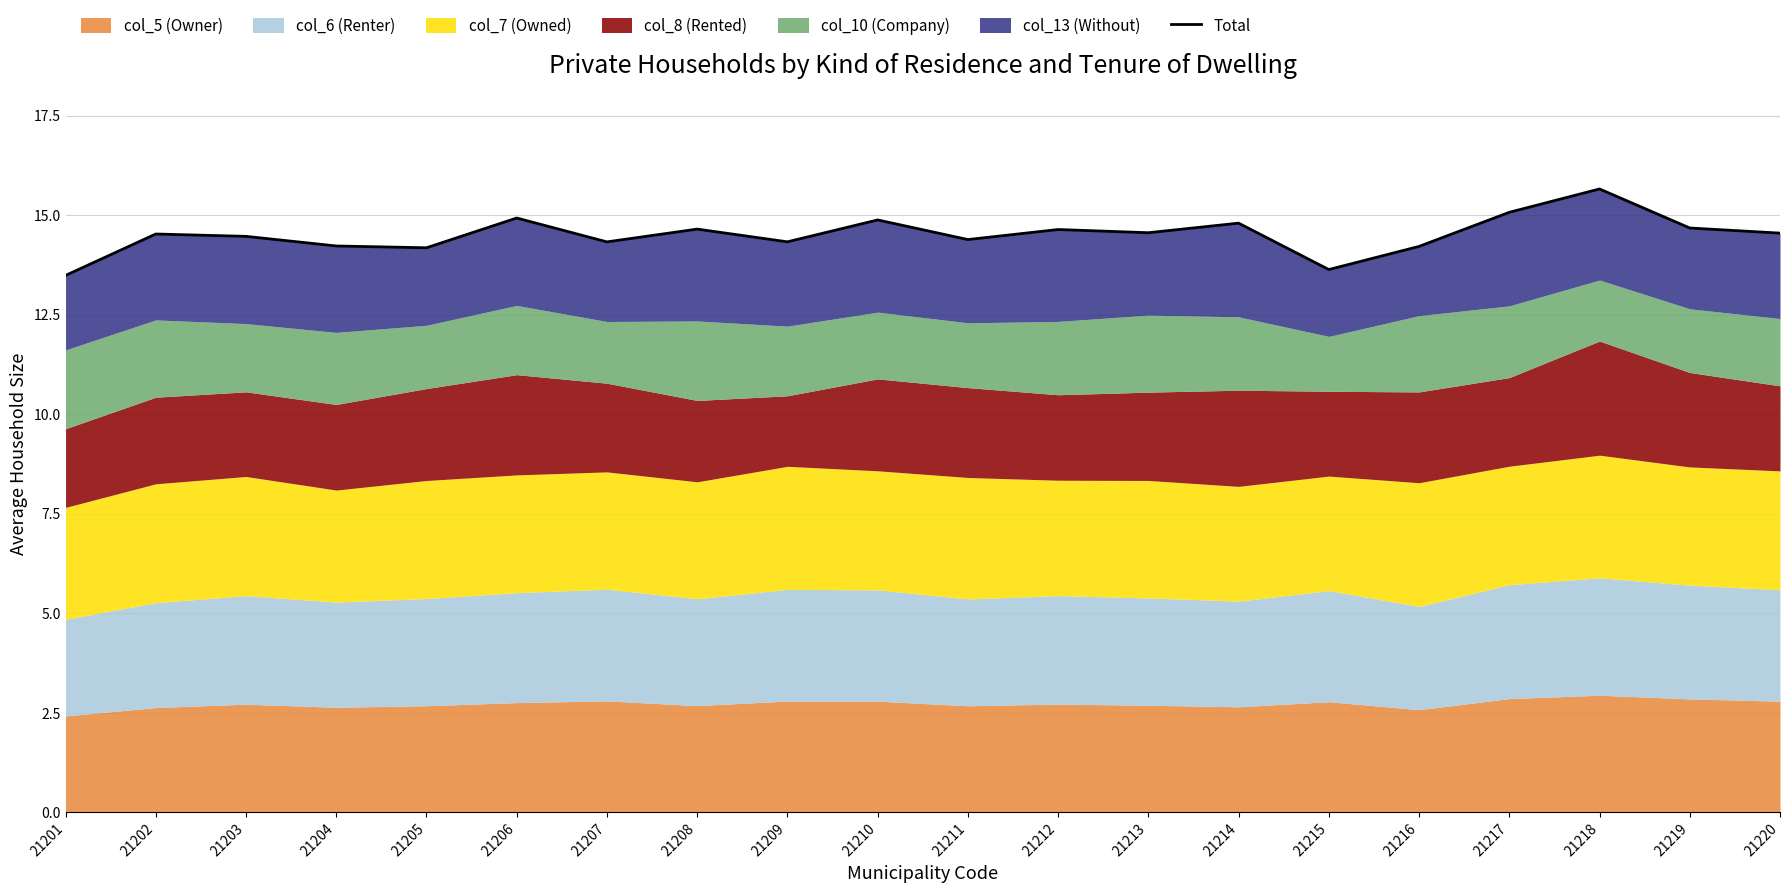

Does the chart display data point markers on the line(s)?

No